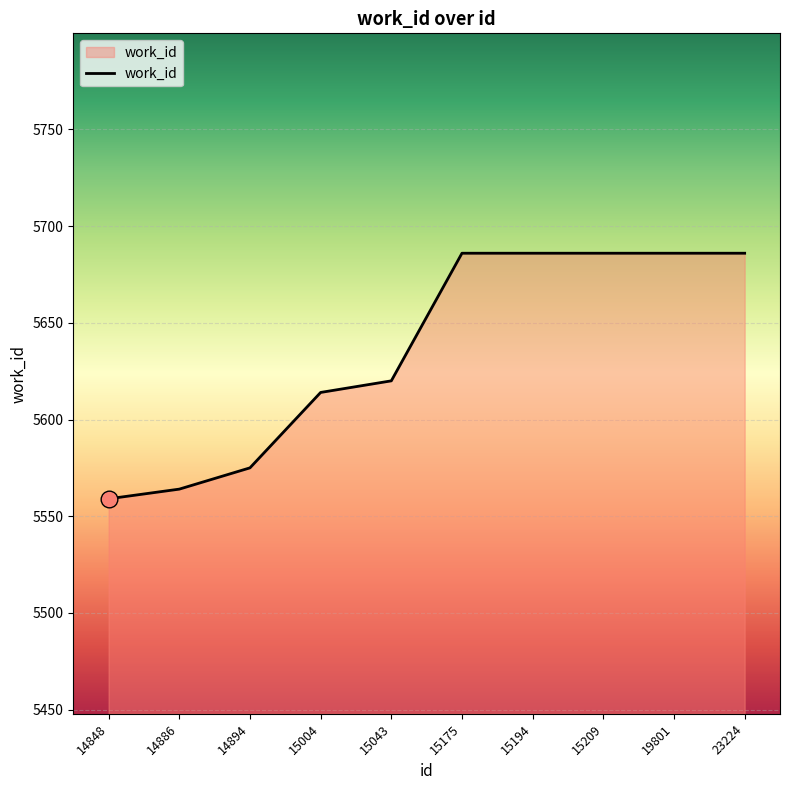

What is the difference between the values at 15175 and 14848?

127